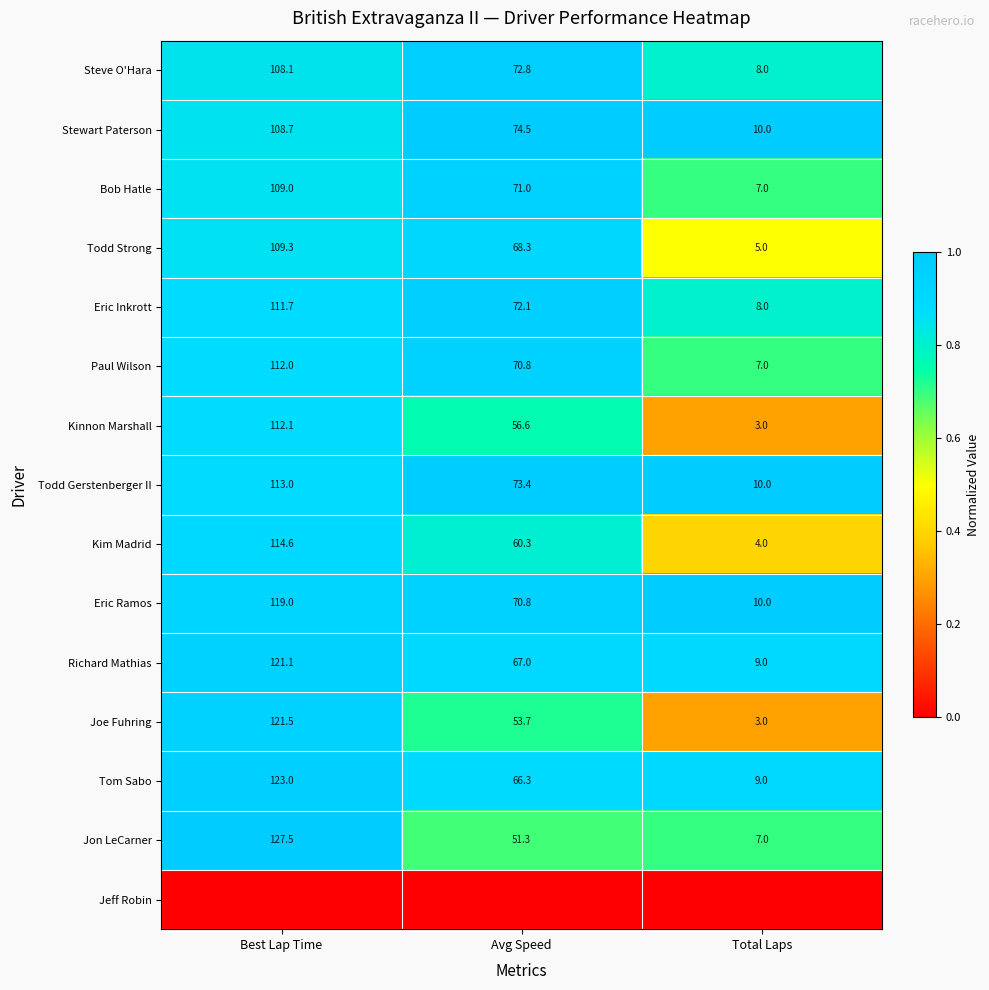

Rank the categories by Bob Hatle value from lowest to highest.

Total Laps, Avg Speed, Best Lap Time